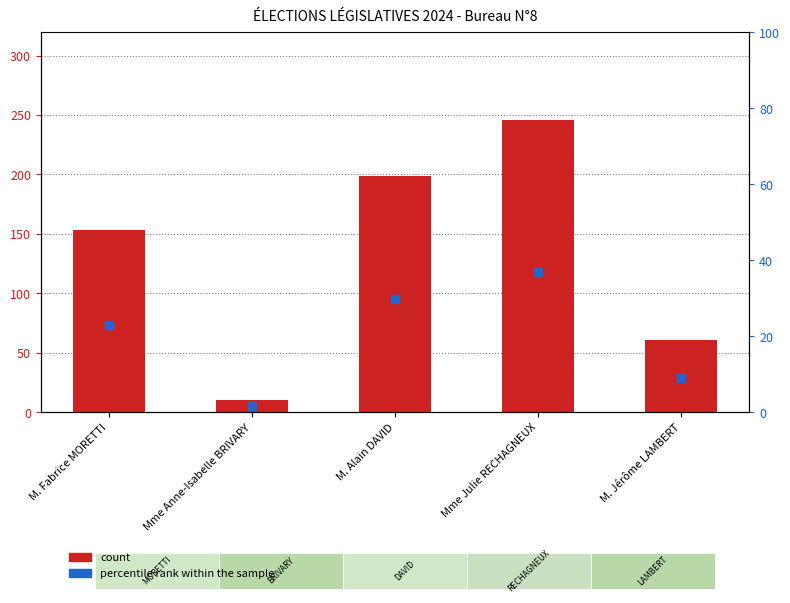

Is the value of count at M. Alain DAVID greater than the value of percentile rank within the sample at Mme Anne-Isabelle BRIVARY?

Yes